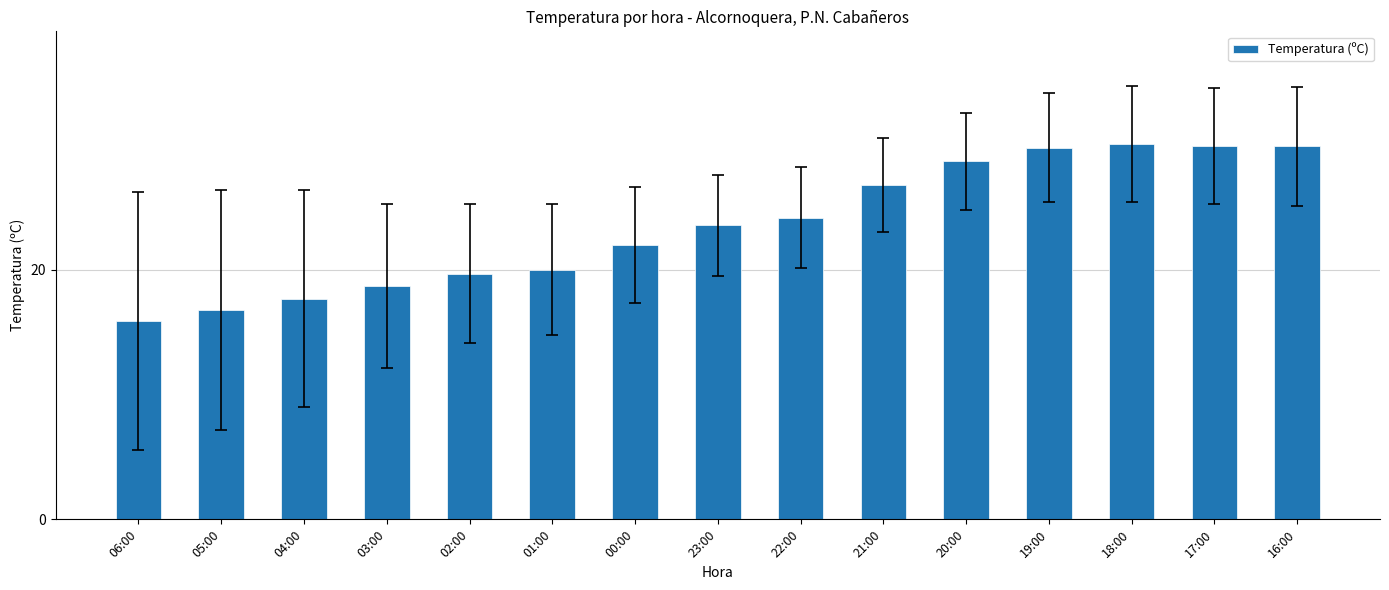

What is the change in value from 20:00 to 18:00?

+1.4